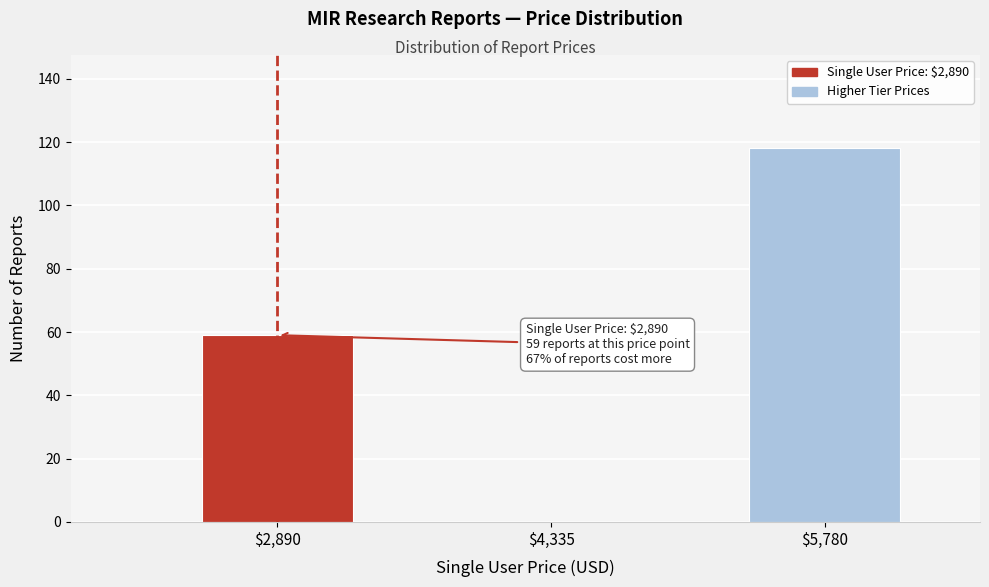

Which category has the highest value across all series?

$5,780